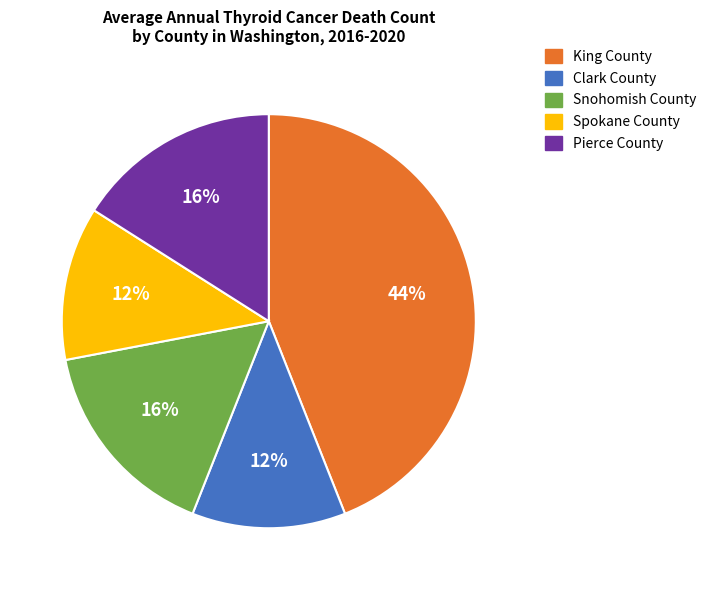

What percentage is the Clark County slice, to the nearest percent?

12%